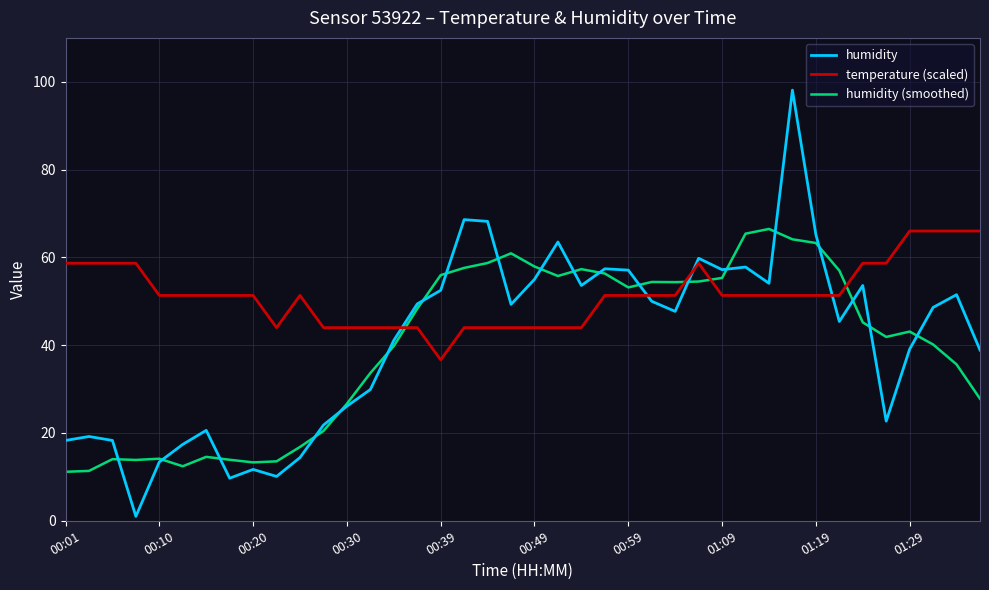

What is the lowest value of the temperature (scaled) series?

36.7